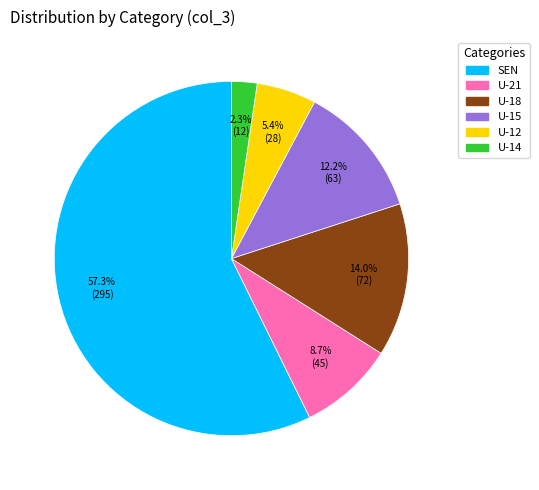

True or false: U-12 accounts for 15% of the total.

False